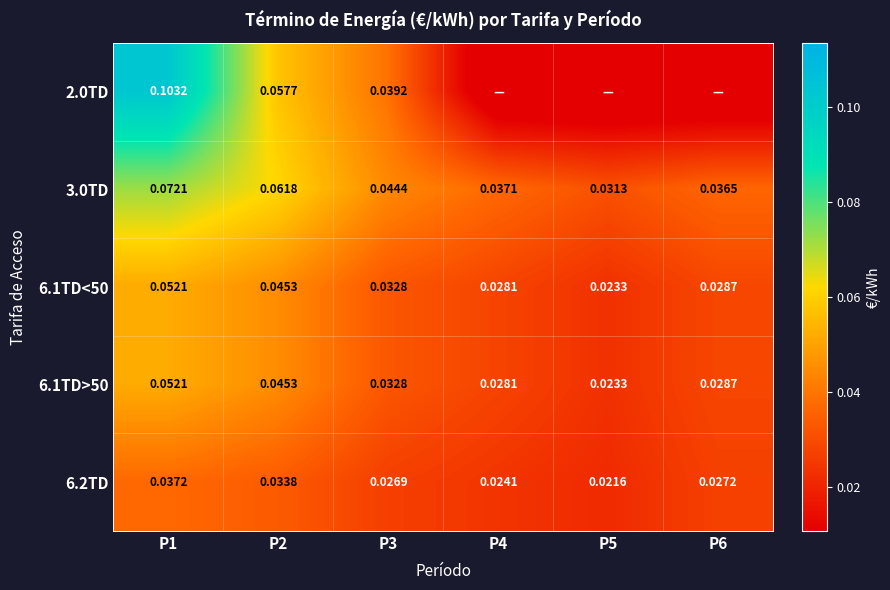

What is the total value across all series at P2?

0.2